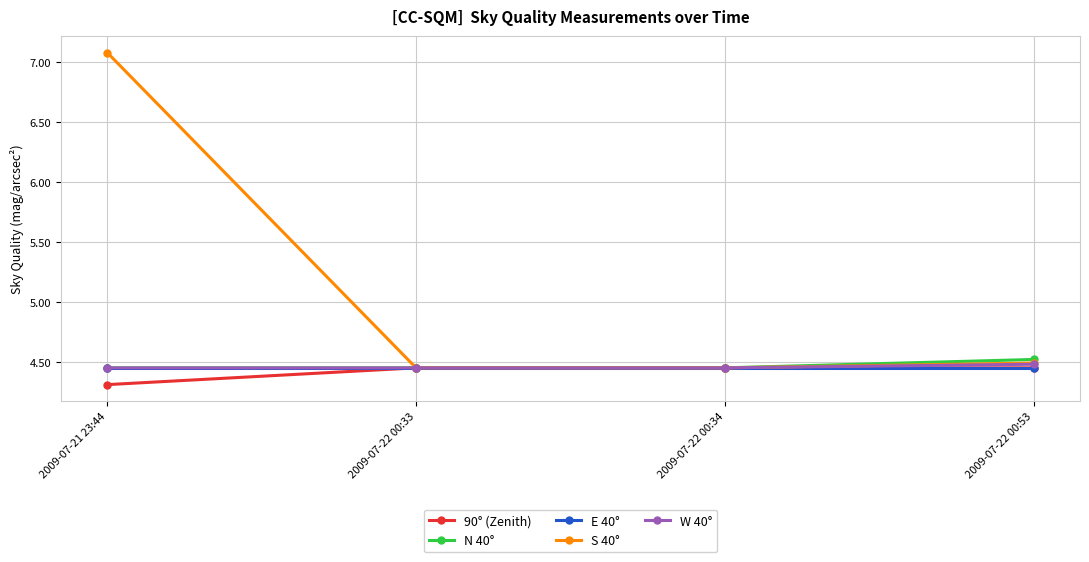

What is the sum of the W 40° values at 2009-07-22 00:53 and 2009-07-21 23:44?

8.9